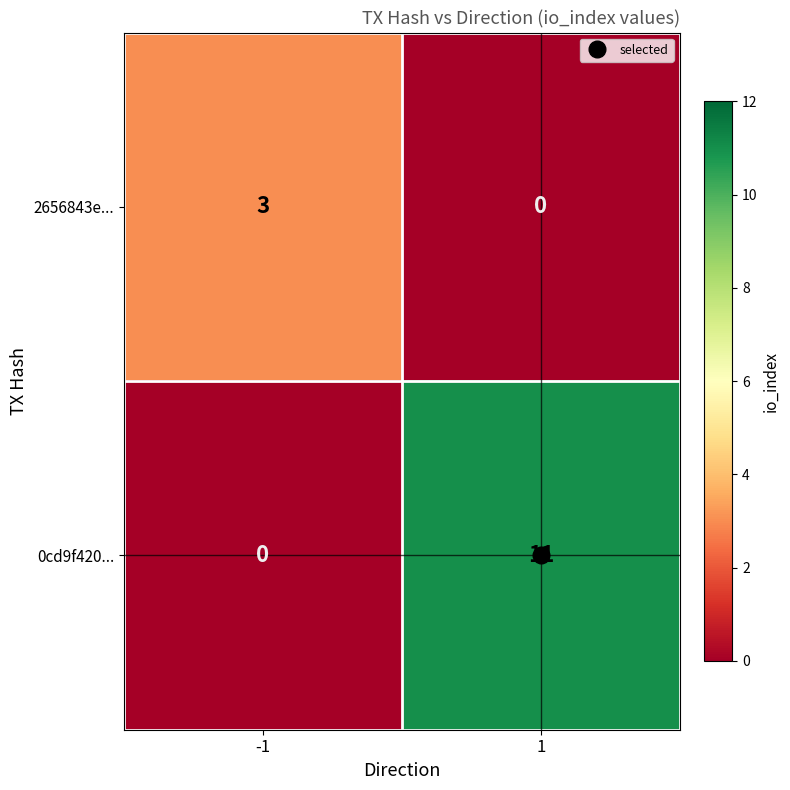

List the series in order of their overall mean, lowest first.

2656843e..., 0cd9f420...